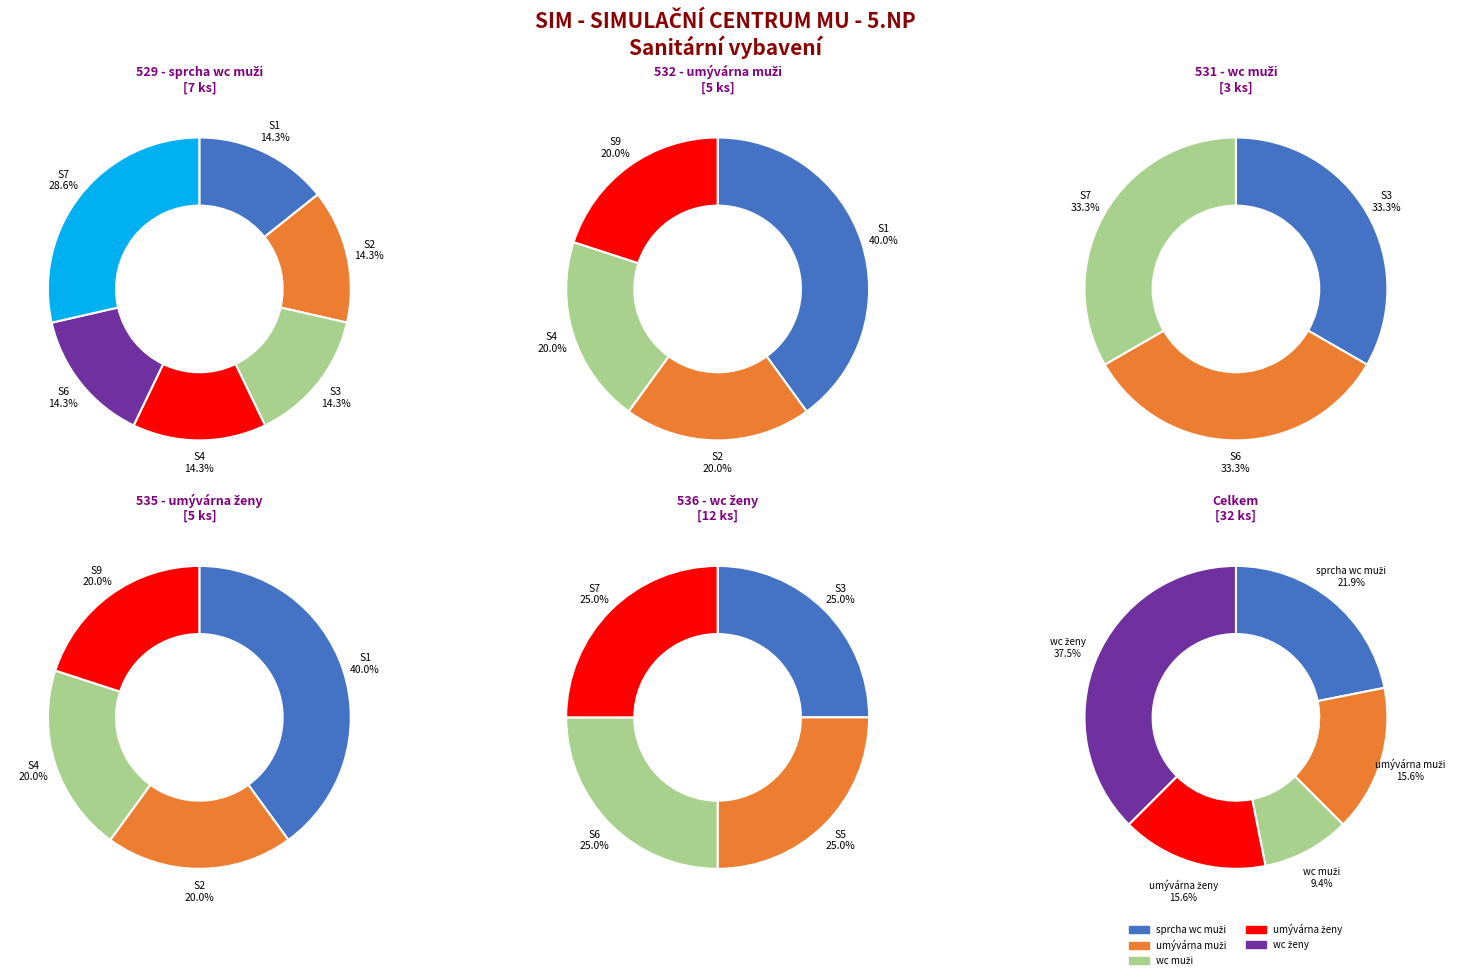

Between S4 and S6, which series saw the biggest shift?

536 - wc ženy